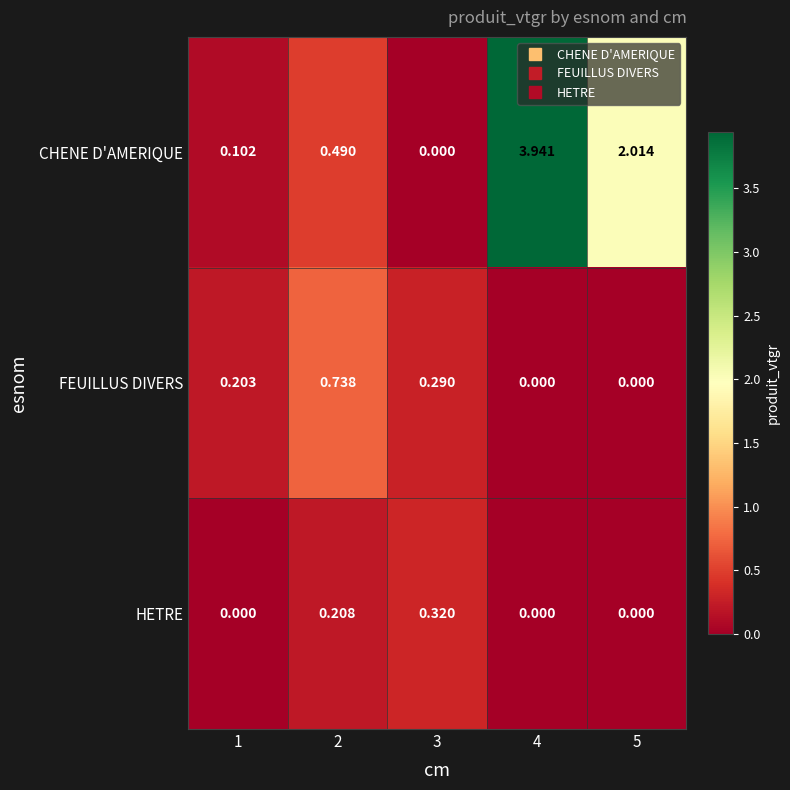

Rank the series by their maximum value, from lowest to highest.

HETRE, FEUILLUS DIVERS, CHENE D'AMERIQUE